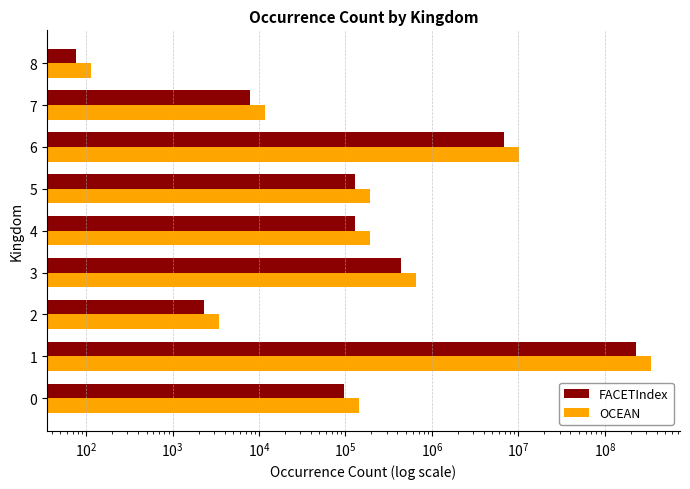

What is the minimum value for FACETIndex?

76.0